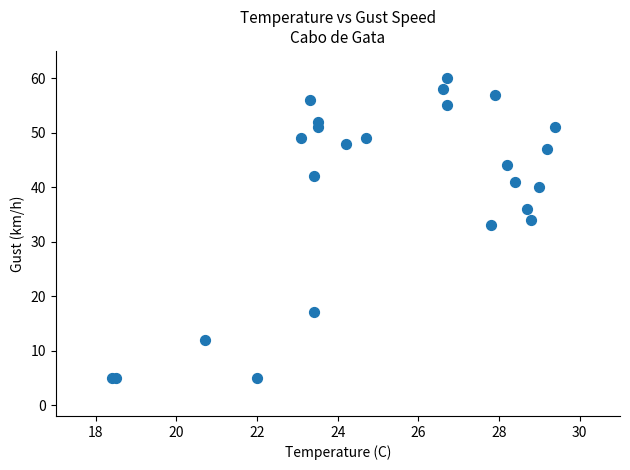

What Y value in the scatter plot is closest to 32?

33